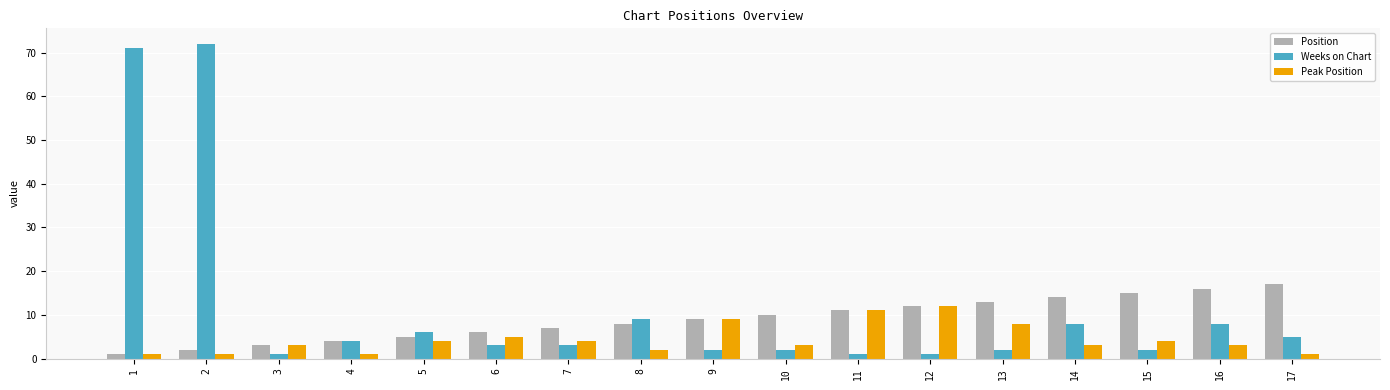

What is the highest value of the Position series?

17